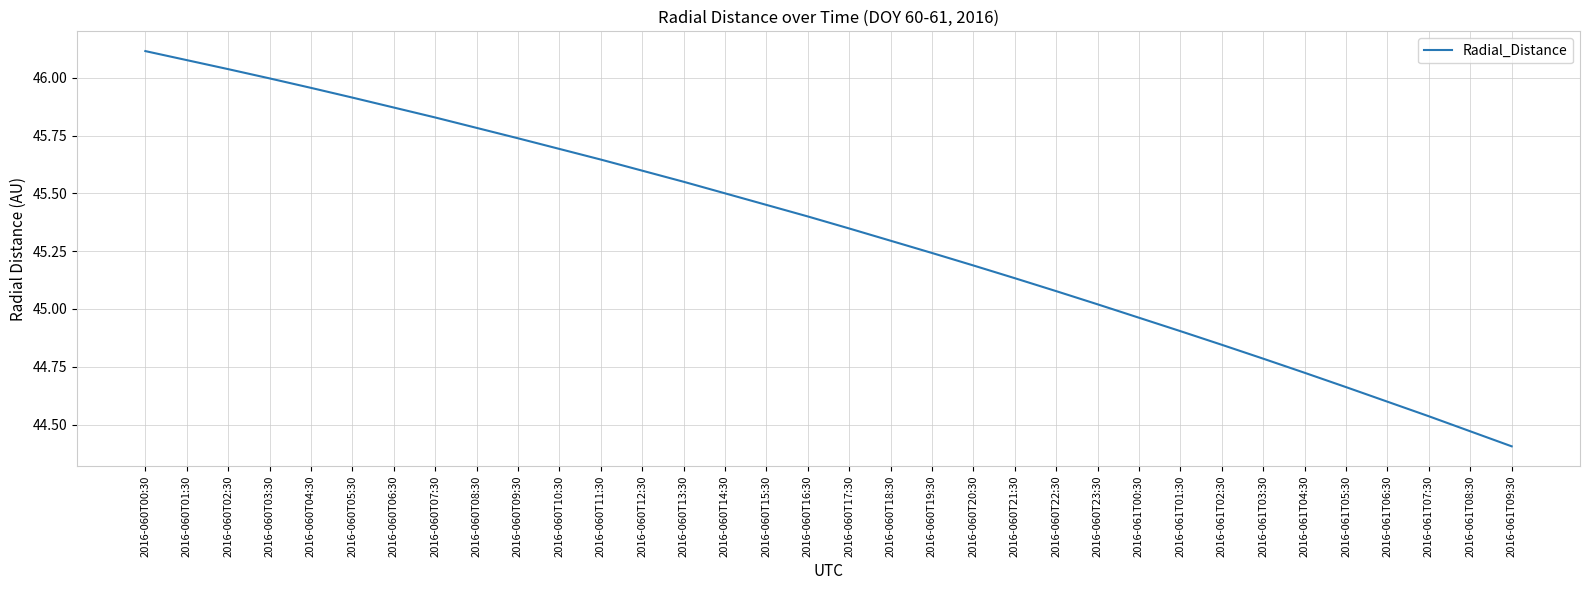

What is the difference between the second highest and second lowest values?

1.6